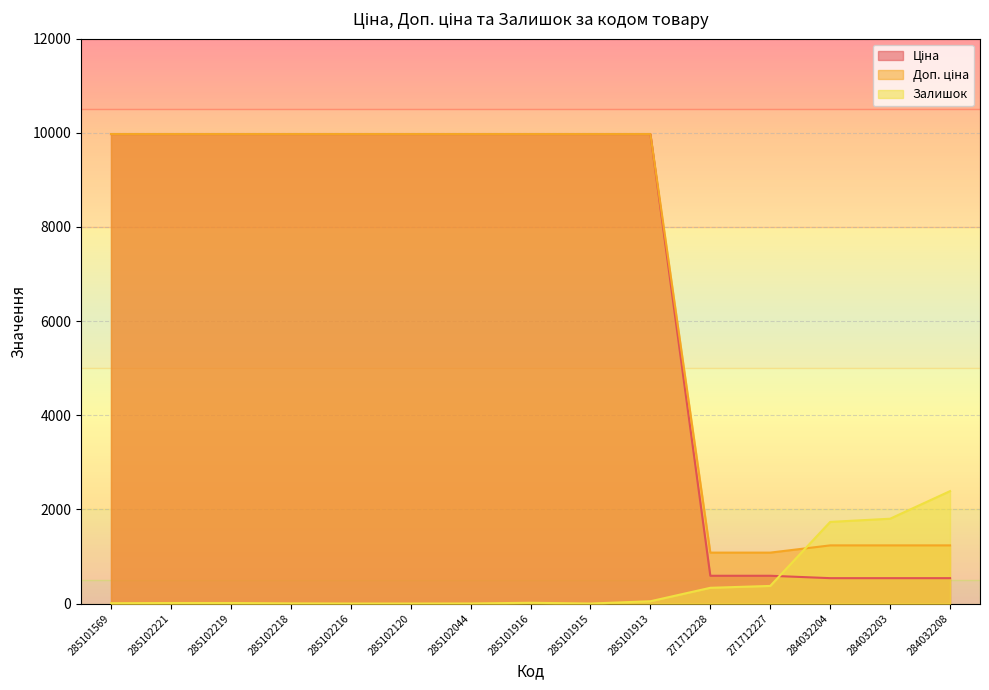

True or false: Ціна and Залишок cross at least once.

True